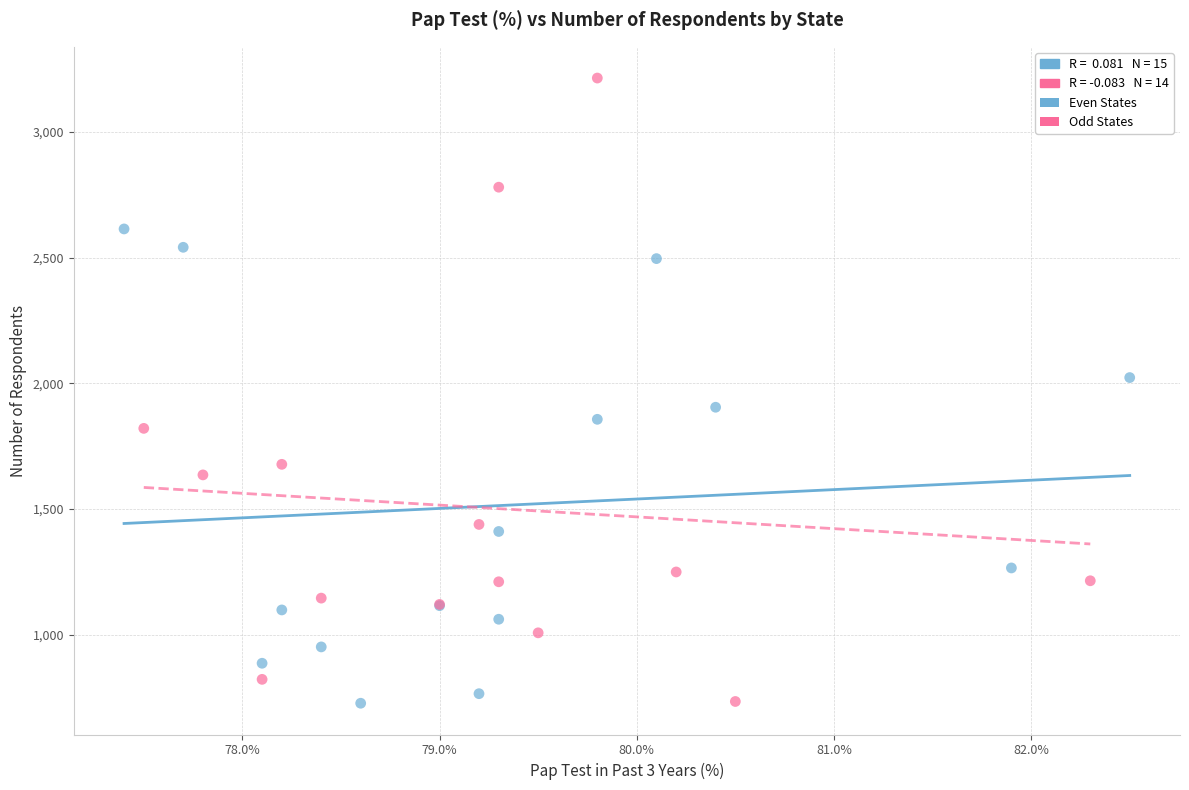

Which series has the largest Y range (max minus min)?

Odd States